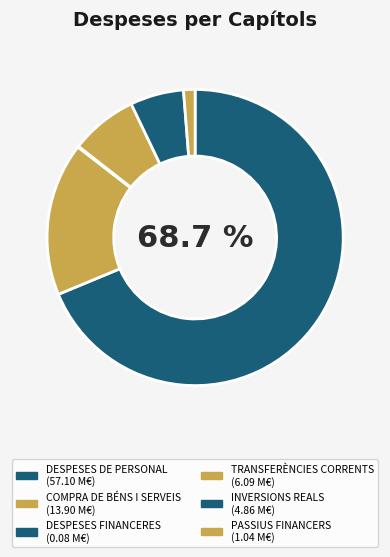

To the nearest percent, what is the difference between the largest and smallest slice percentages?

69%